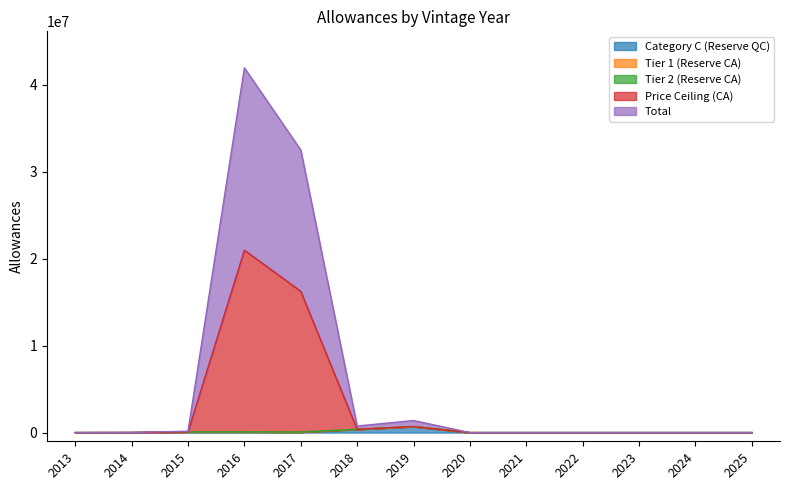

True or false: Price Ceiling (CA) has more than 2 points higher than both neighbors.

False